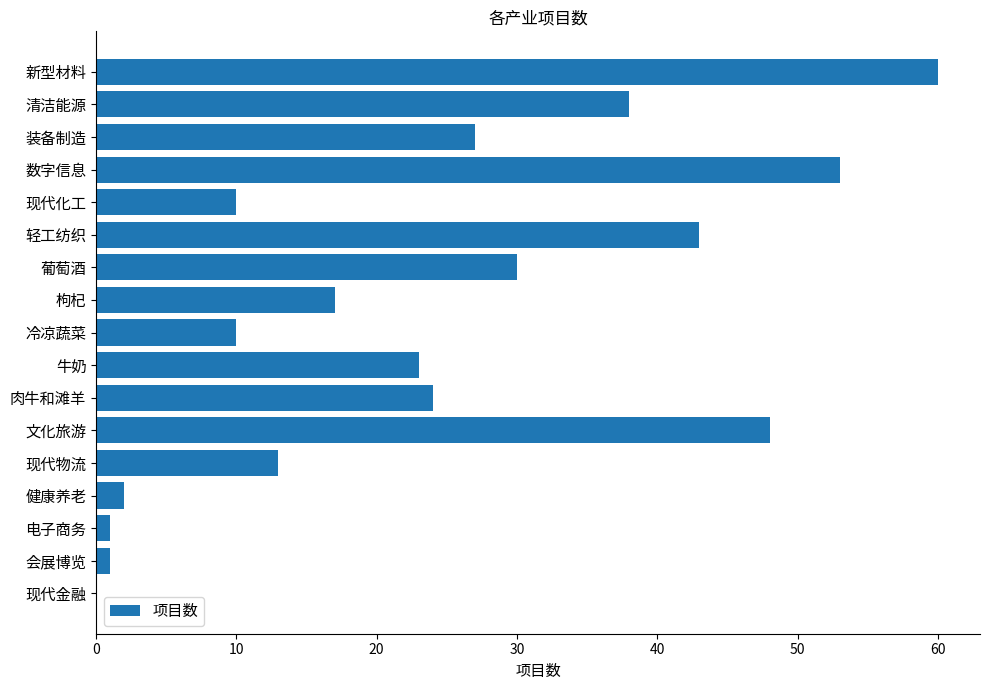

What is the sum of the values at 清洁能源 and 轻工纺织?

81